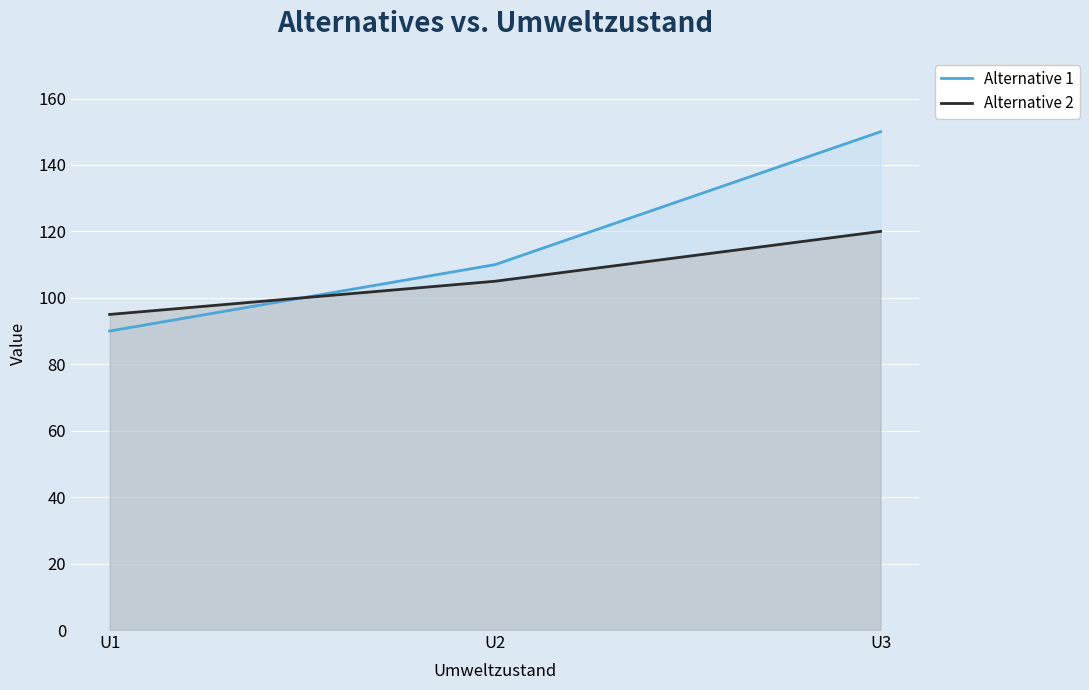

Which has a higher value, U3 or U2?

U3